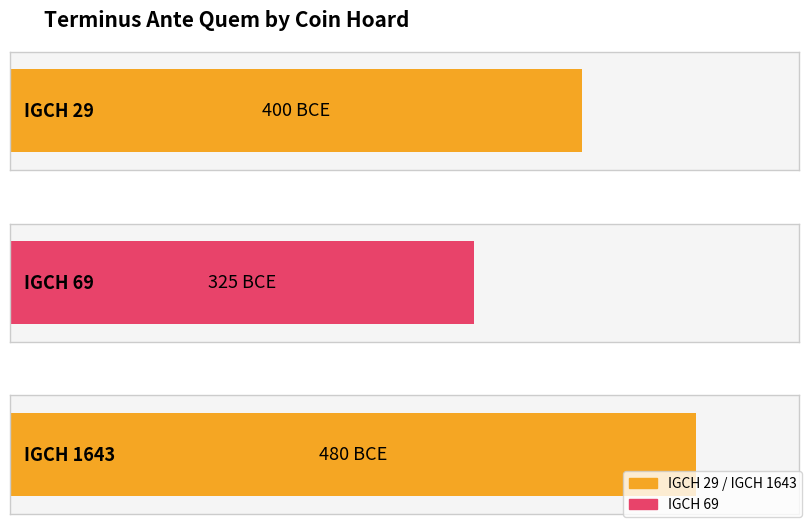

How many bars are there in total?

3